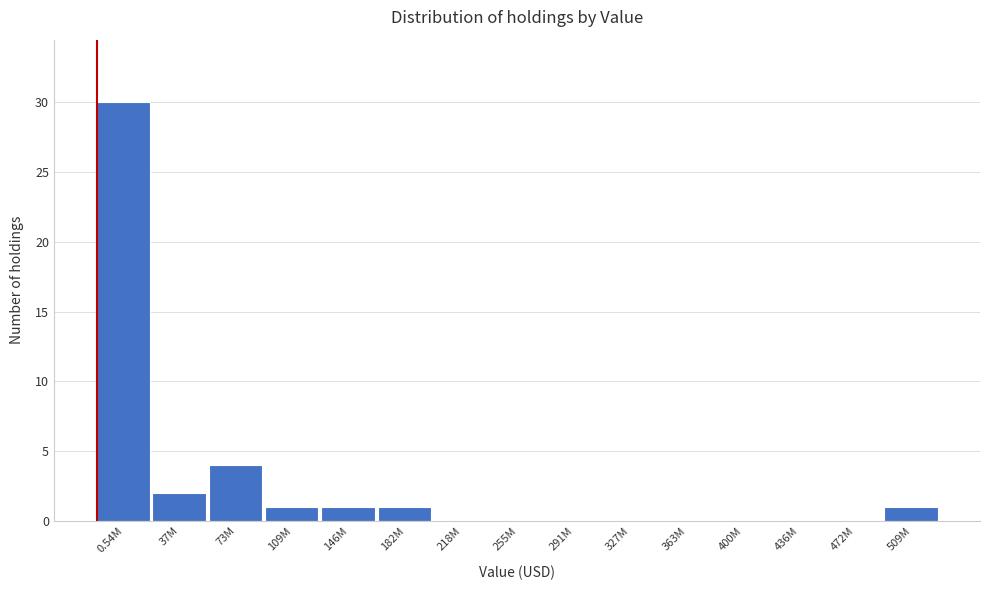

Reading left to right, transcribe all the data shown in this chart.

0.54M=30	37M=2	73M=4	109M=1	146M=1	182M=1	218M=0	255M=0	291M=0	327M=0	363M=0	400M=0	436M=0	472M=0	509M=1